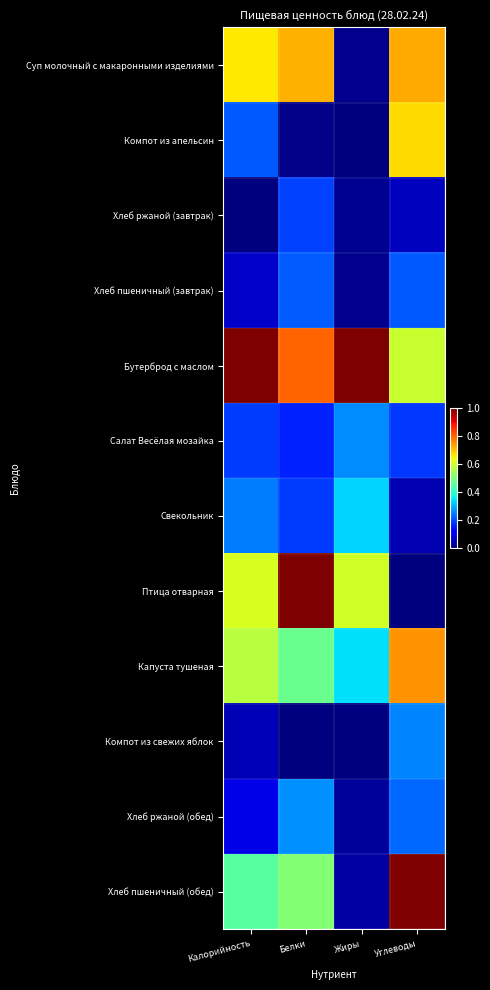

What is the greatest value displayed?

1.0